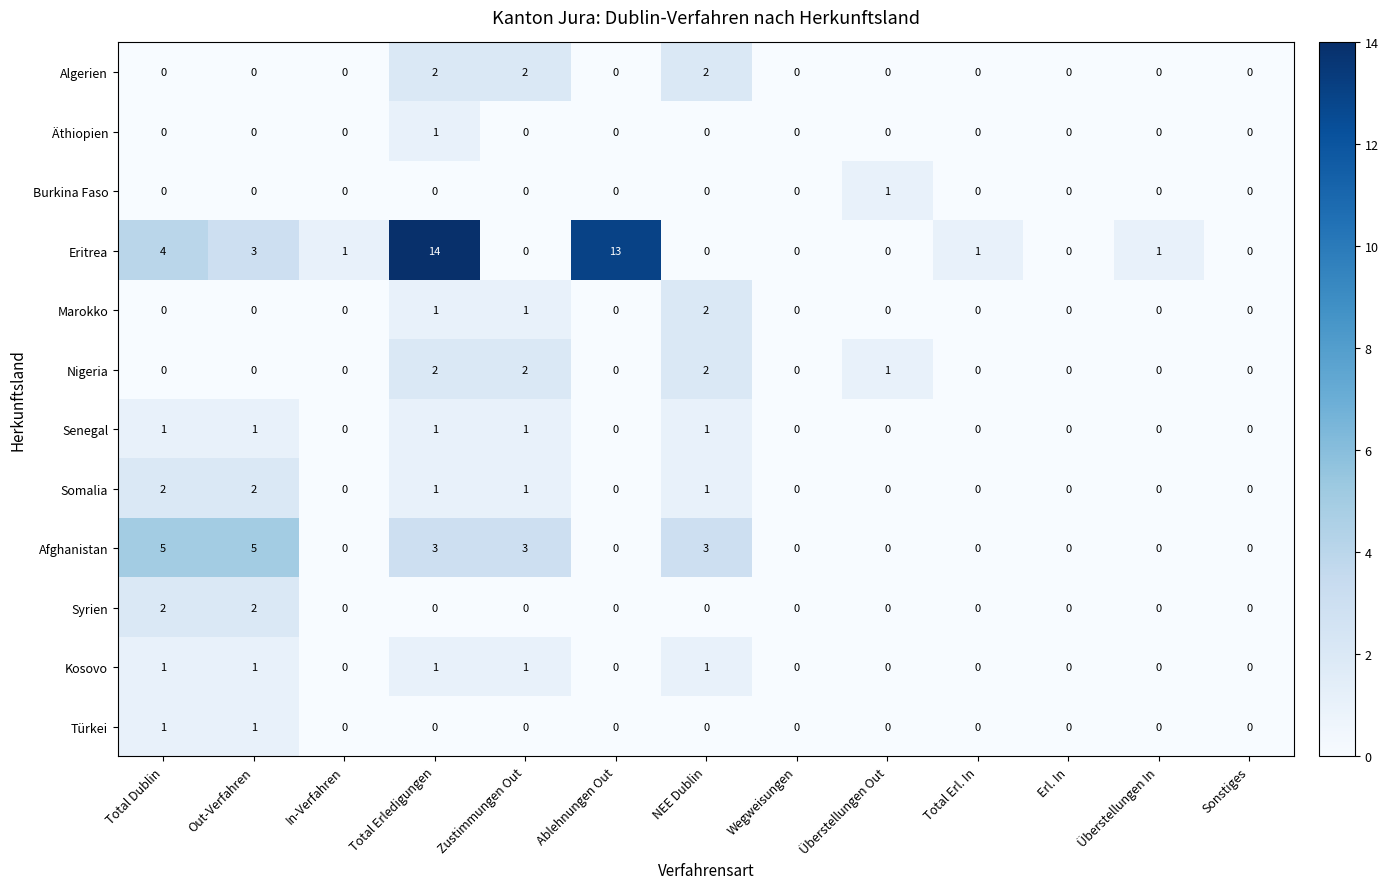

At how many categories does at least one series exceed 2?

6